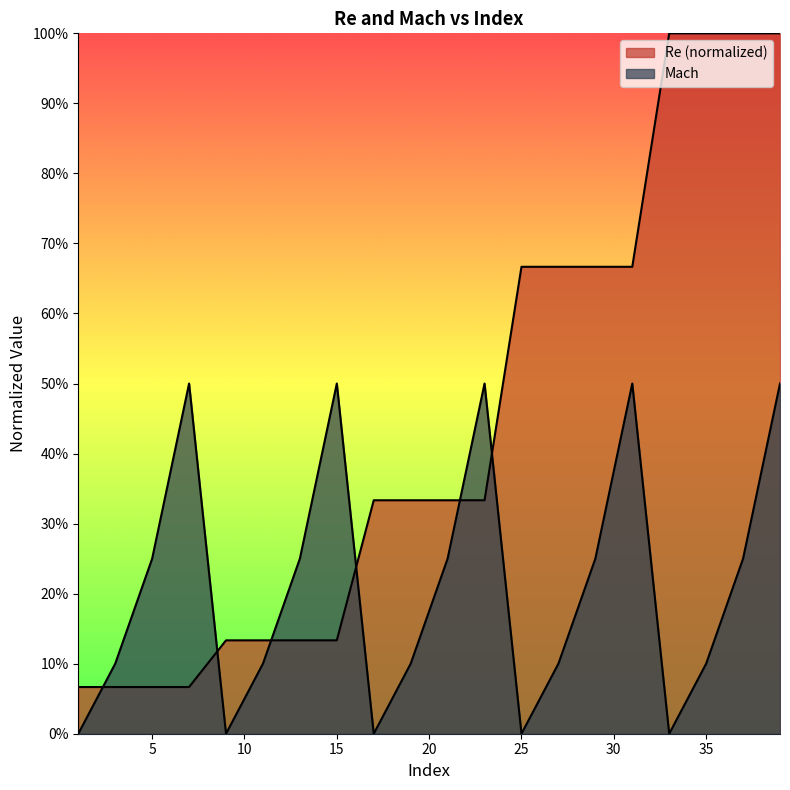

List the labels in order of Mach value, largest first.

7, 15, 23, 31, 39, 5, 13, 21, 29, 37, 3, 11, 19, 27, 35, 1, 9, 17, 25, 33